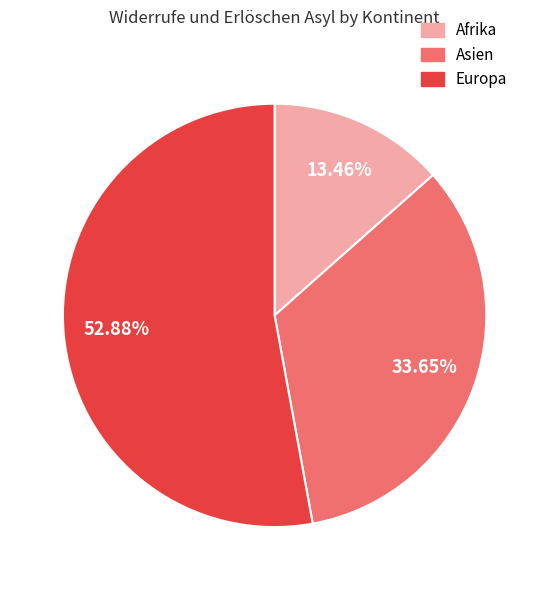

Does Europa account for over 50% of the chart?

Yes